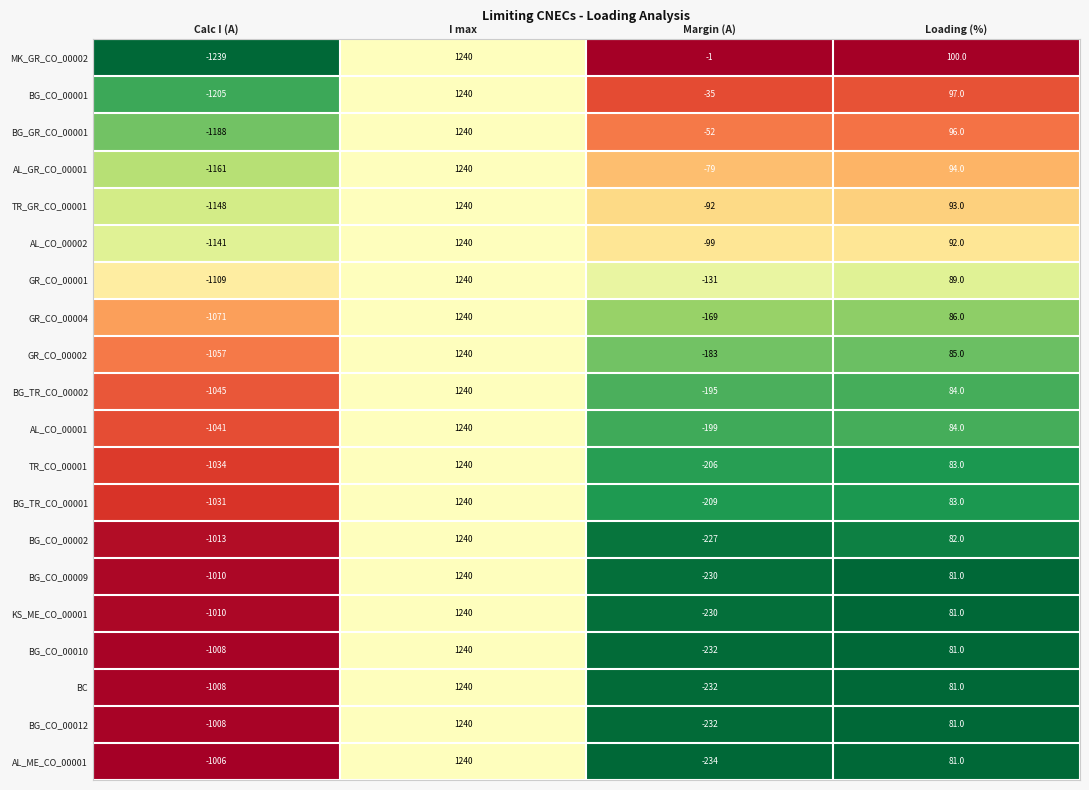

At which label does BG_TR_CO_00001 first exceed 83?

I max